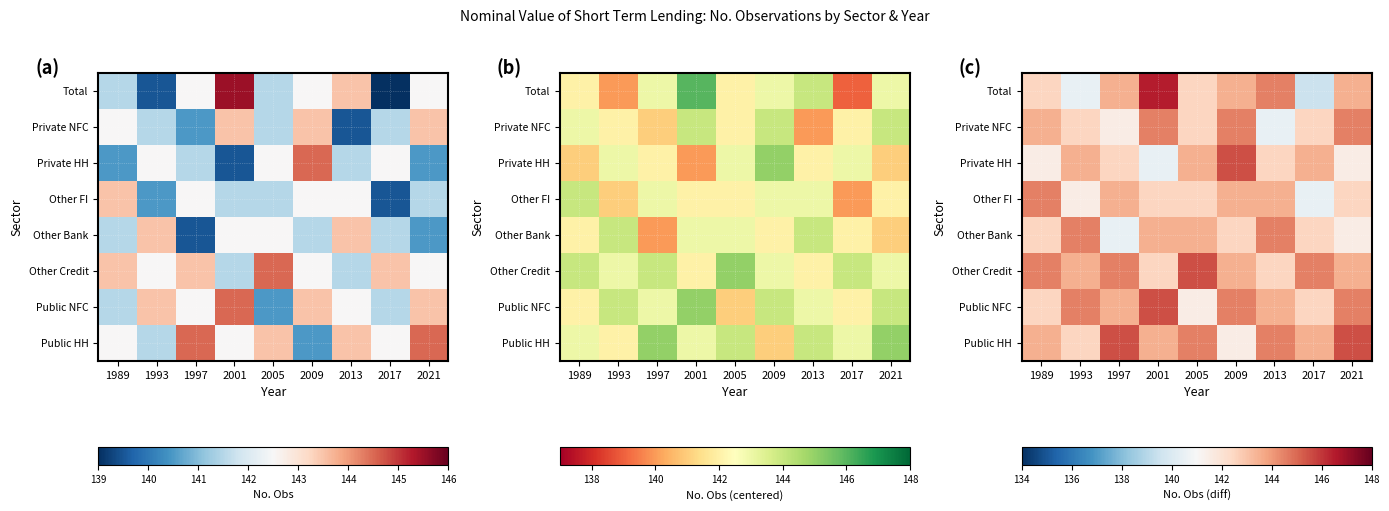

What is the greatest value displayed?

146.5